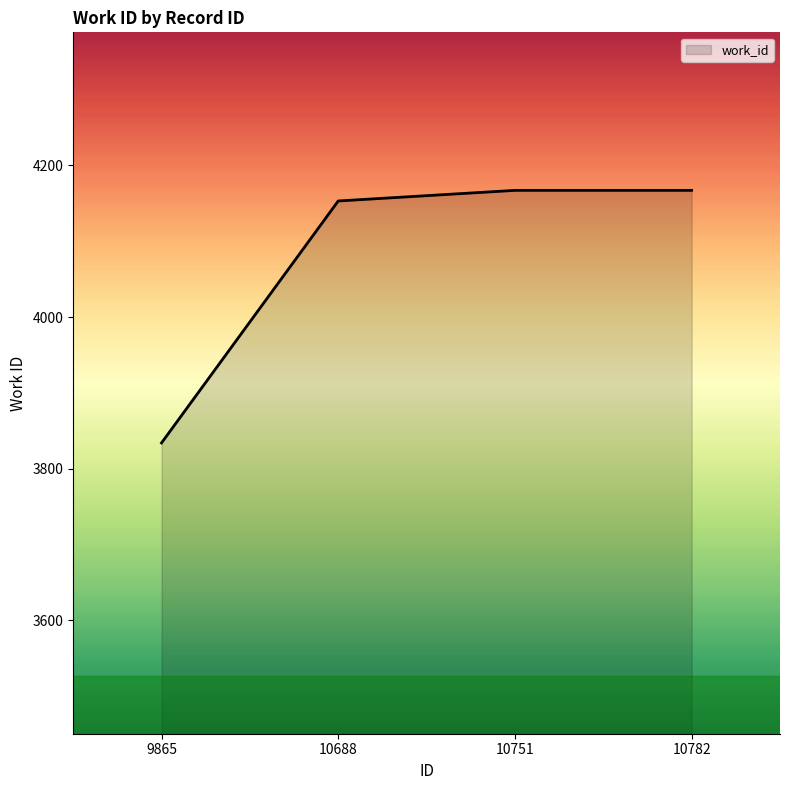

Reading right to left, list all the values displayed in this chart.

10782=4167	10751=4167	10688=4153	9865=3834